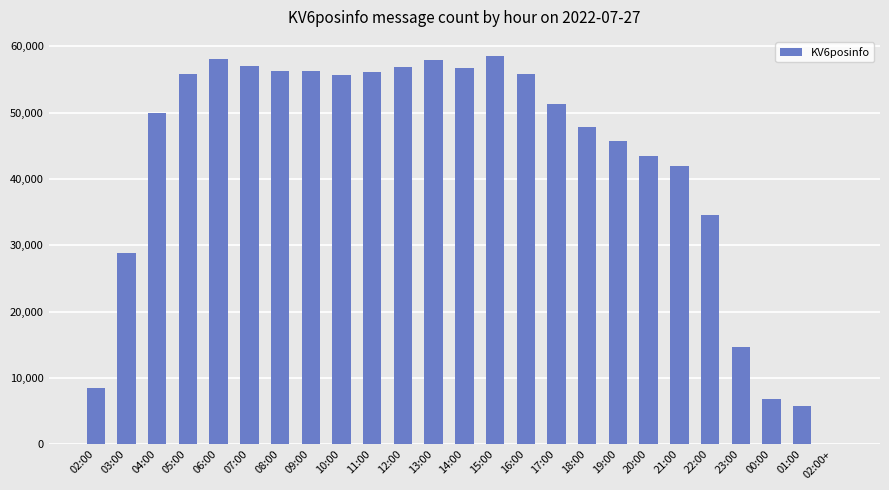

What is the change in value from 10:00 to 12:00?

+1274